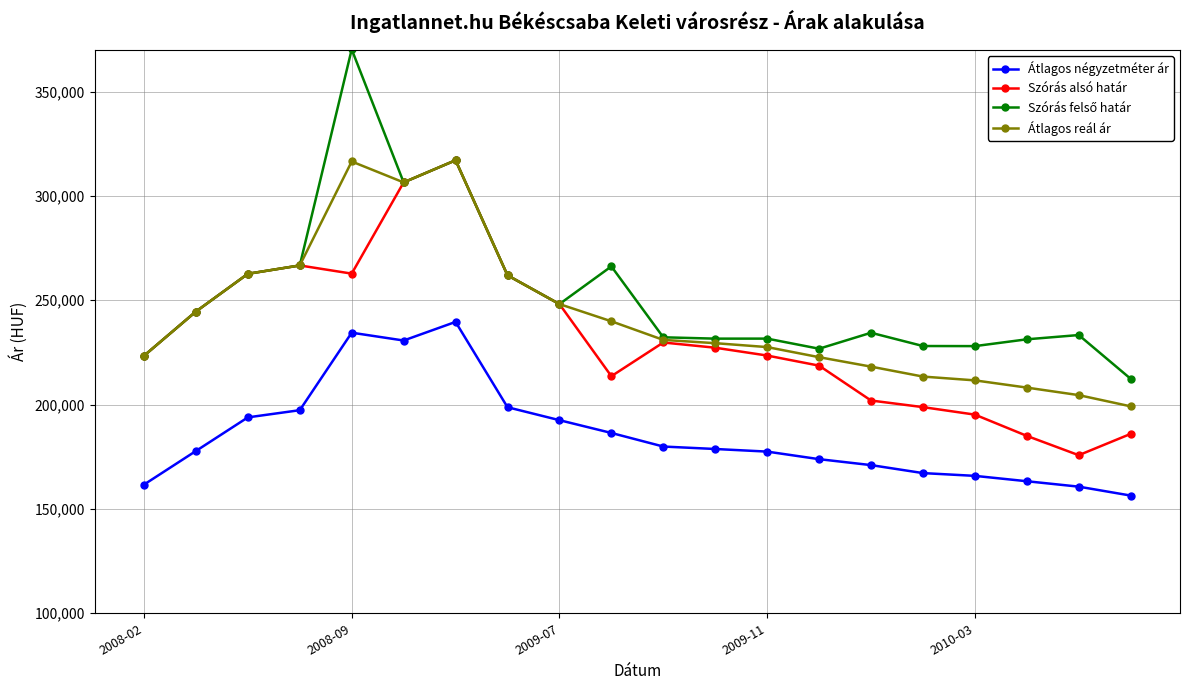

What is the value of the Átlagos négyzetméter ár point at the 7th from the left?

239643